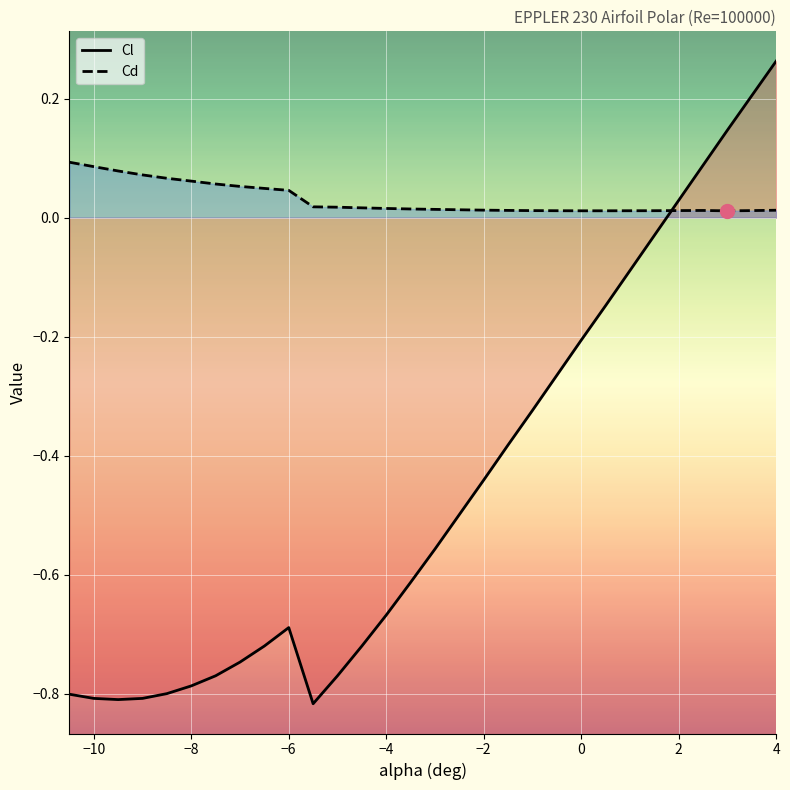

After their last crossing, which series has the higher values: Cd or Cl?

Cl